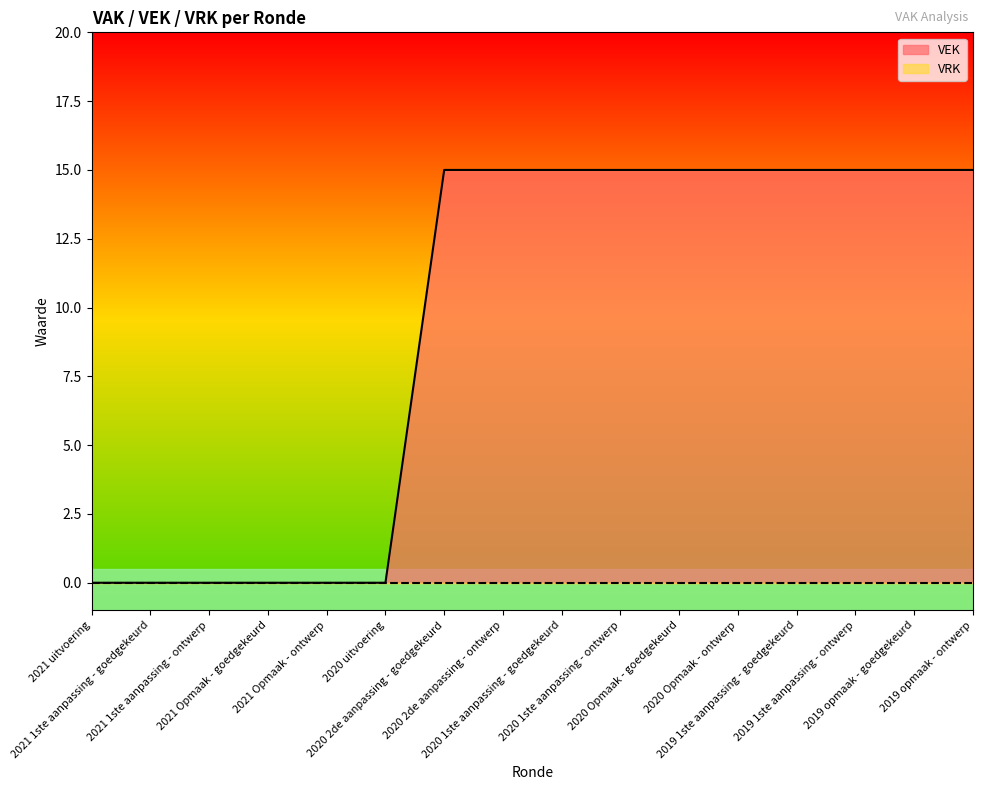

Reading right to left, list all the values displayed in this chart.

15	15	15	15	15	15	15	15	15	15	0	0	0	0	0	0